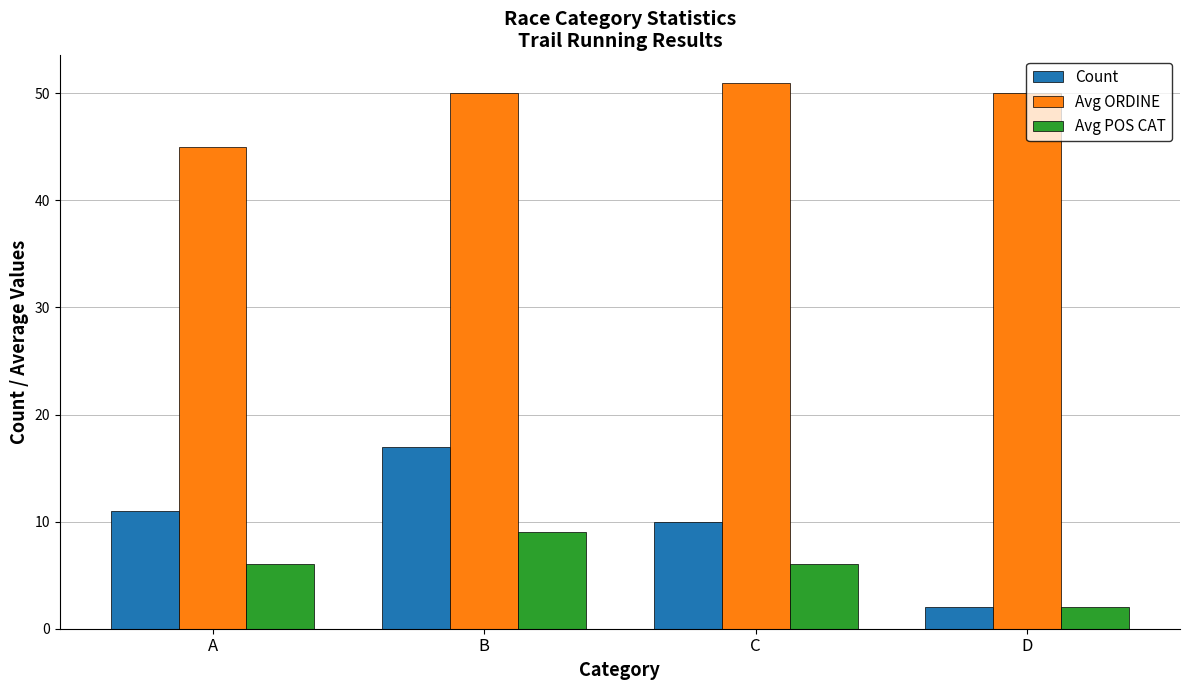

How many distinct data groups are displayed?

3